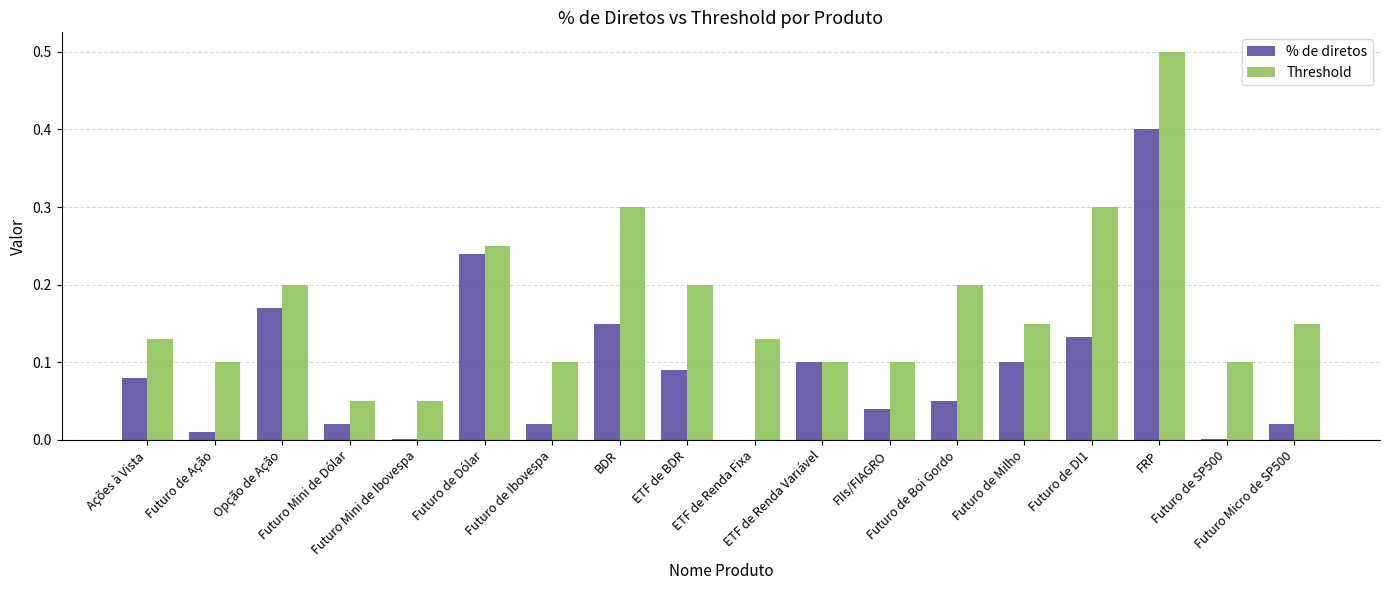

What is the sum of the Threshold values at Futuro de SP500 and ETF de BDR?

0.3